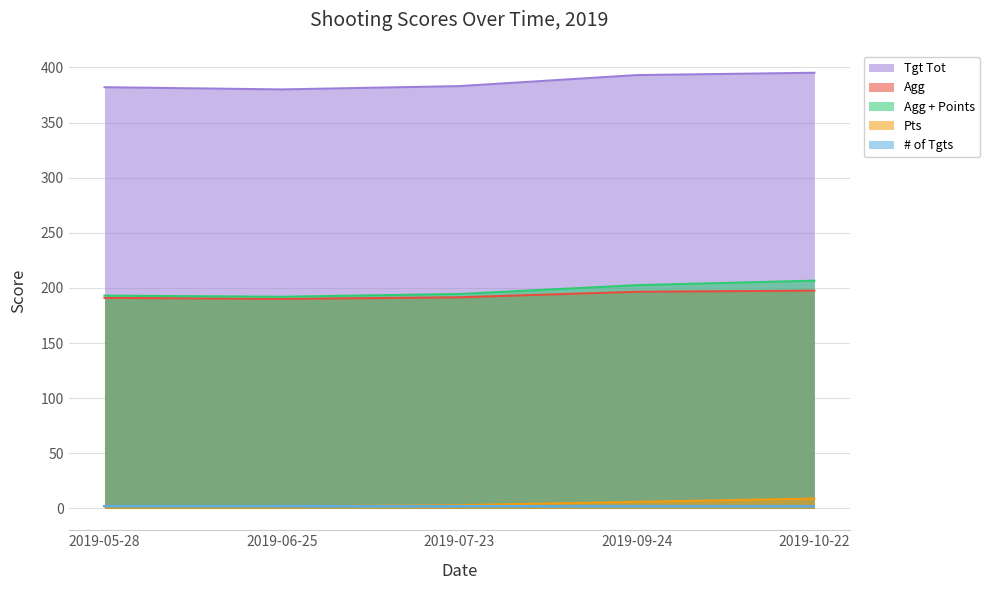

Is the value of Pts at 2019-05-28 greater than the value of Tgt Tot at 2019-06-25?

No